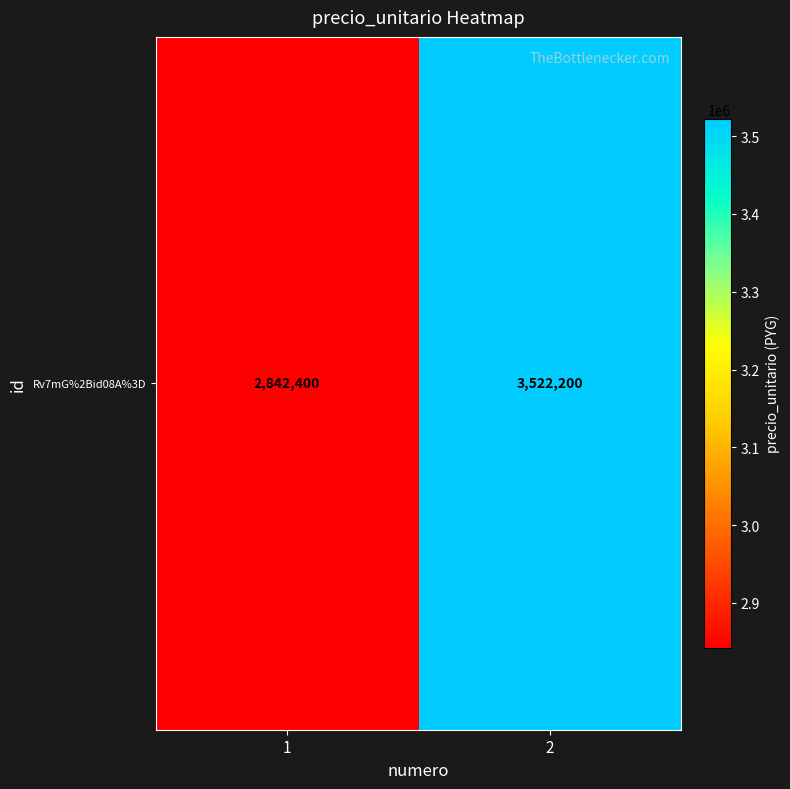

What is the change in value from 1 to 2?

+679800